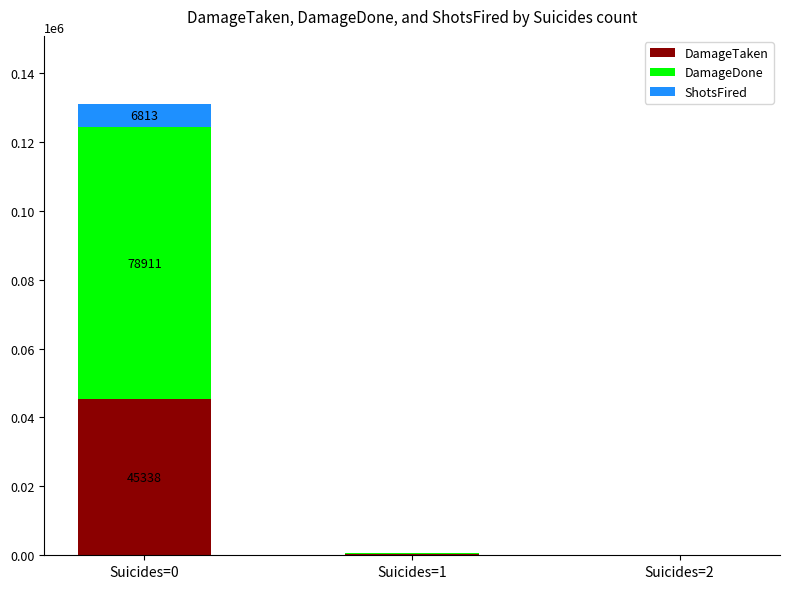

Does the chart contain stacked bars?

Yes